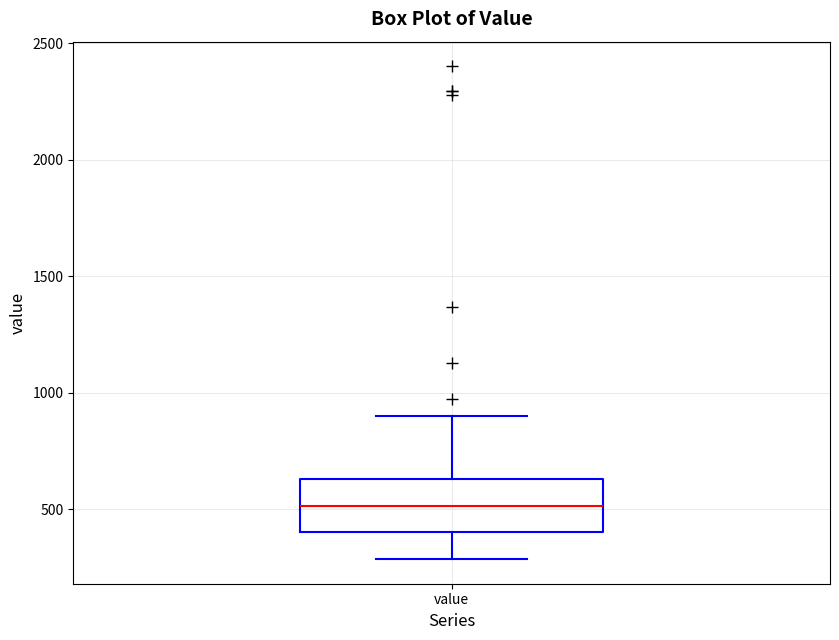

Read this box plot against the y-axis: the position of the median line, the range covered by the box, and the ends of both whiskers. The values are not printed on the chart, so give them approximately, as read against the axis.

median 500, box 400 to 650, whiskers 300 to 900